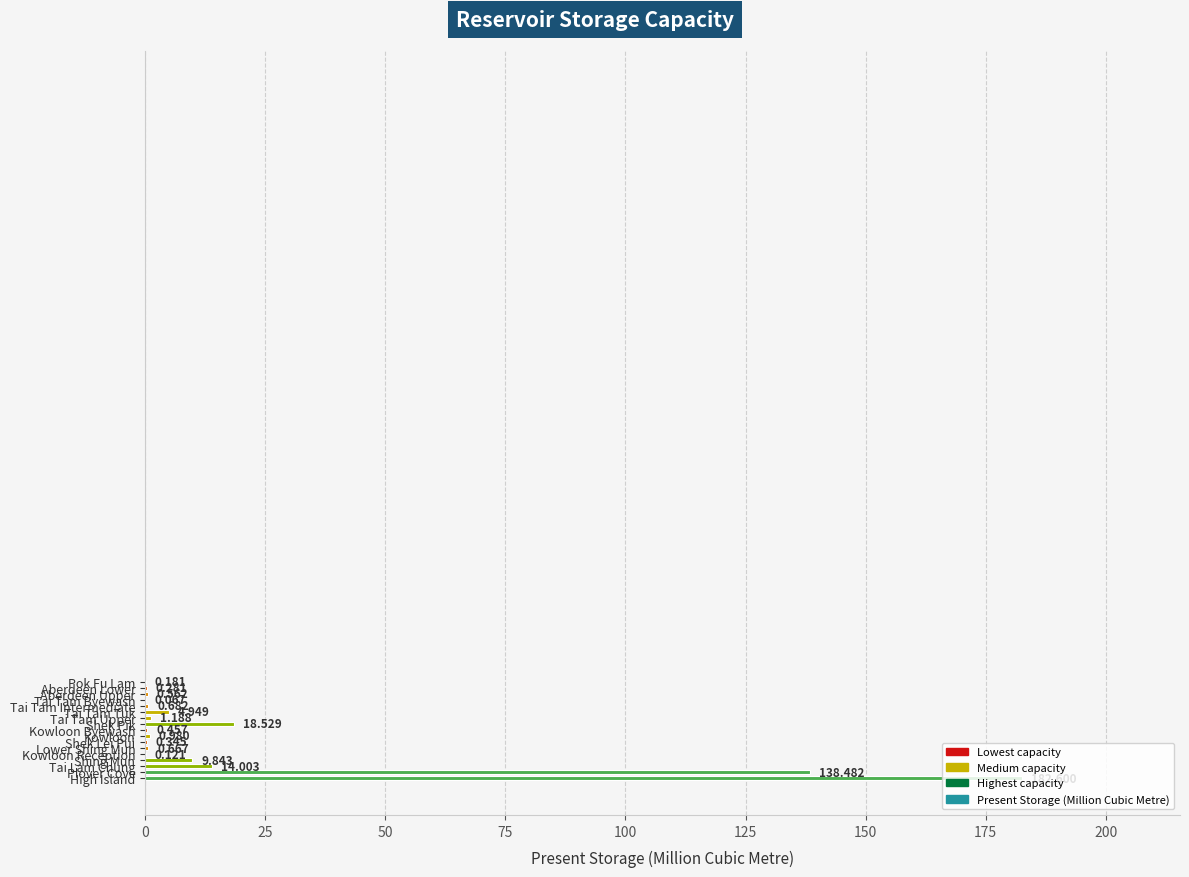

How many categories are shown in the chart?

17